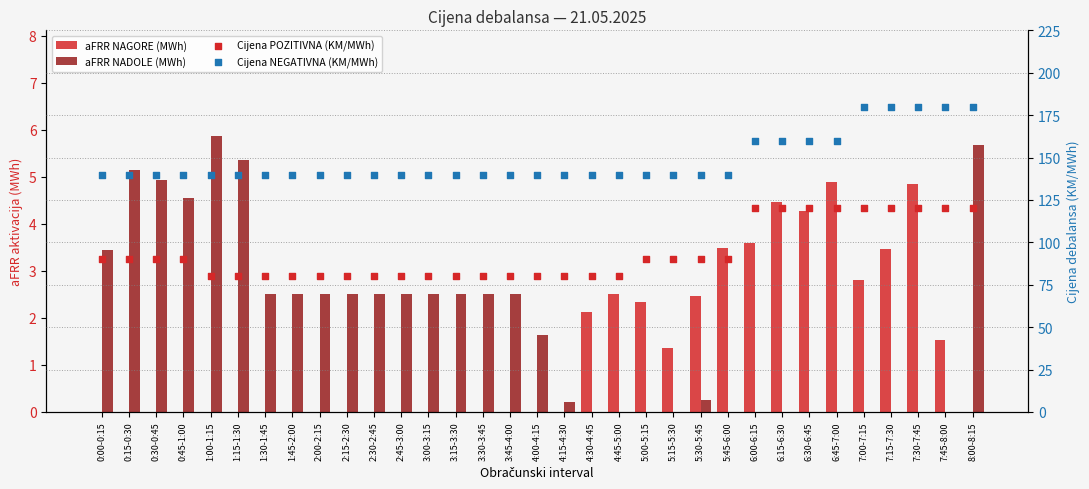

Which series has the largest total across all categories?

Cijena NEGATIVNA (KM/MWh)